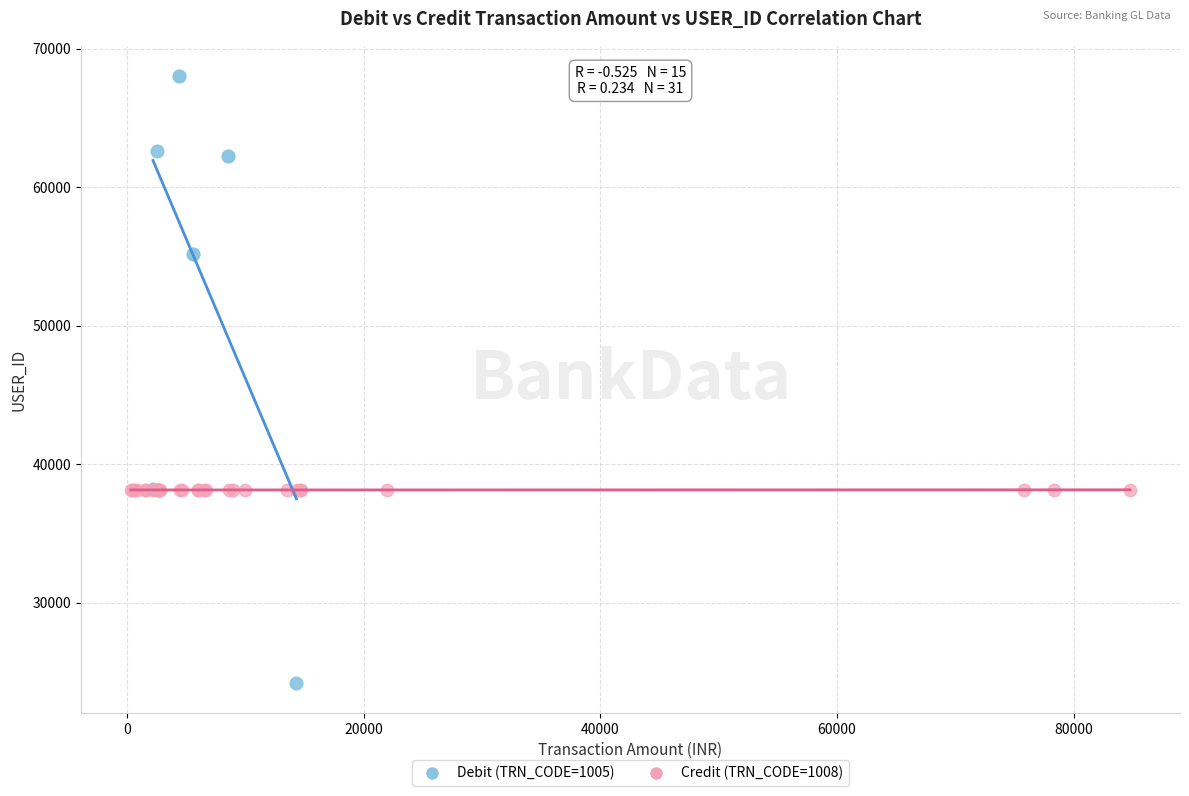

Which series reaches the minimum Y coordinate?

Debit (TRN_CODE=1005)